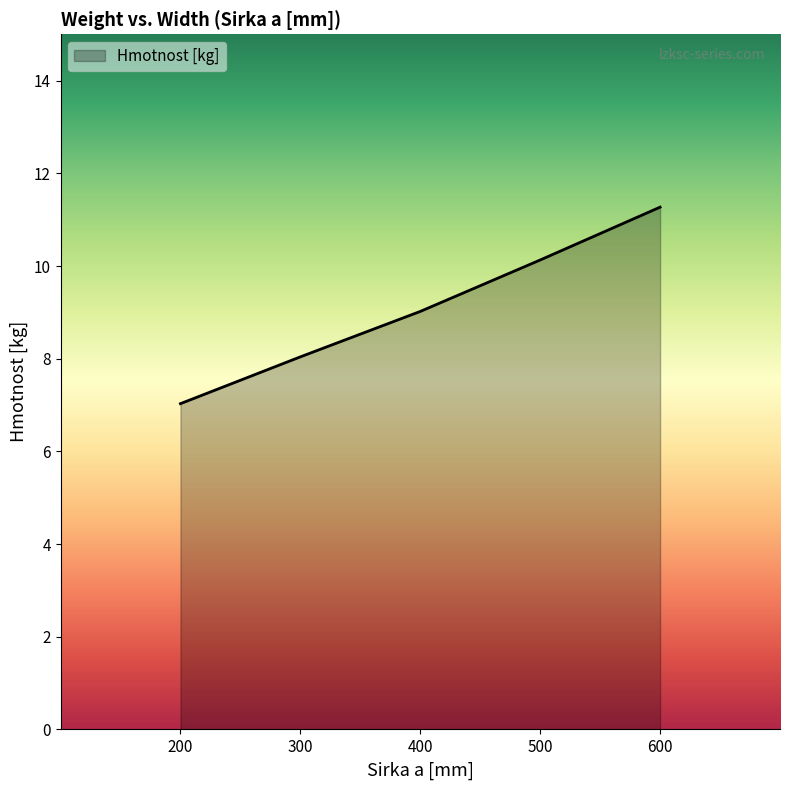

Rank the categories by value from highest to lowest.

600, 500, 400, 300, 200